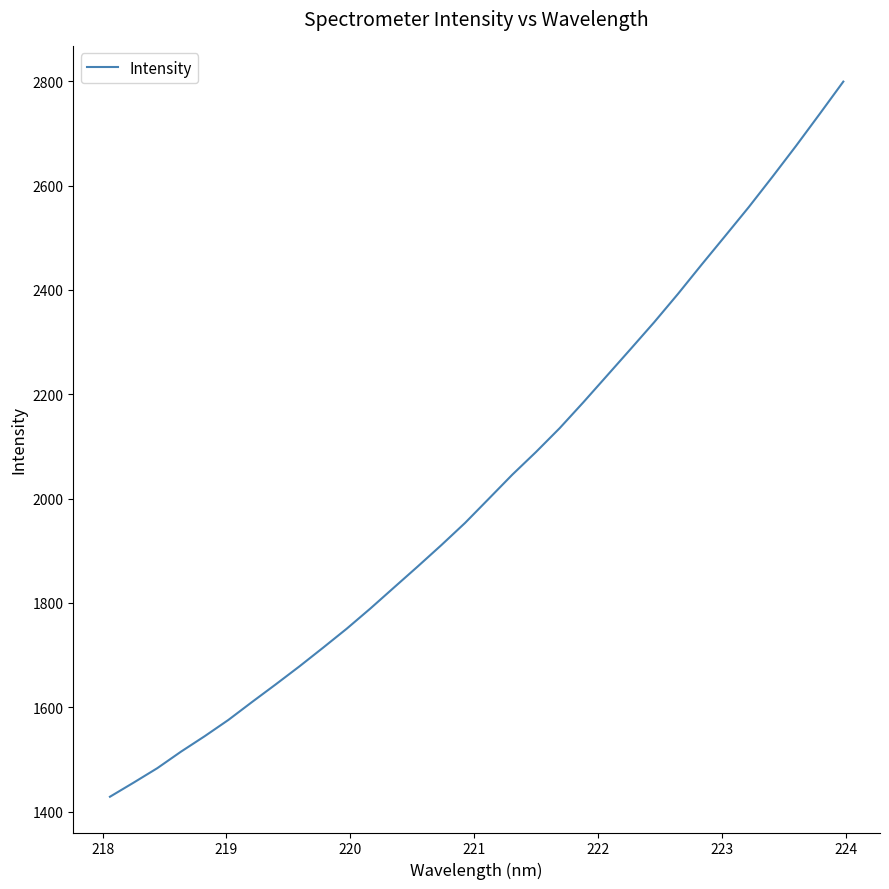

What is the greatest value displayed?

2799.3